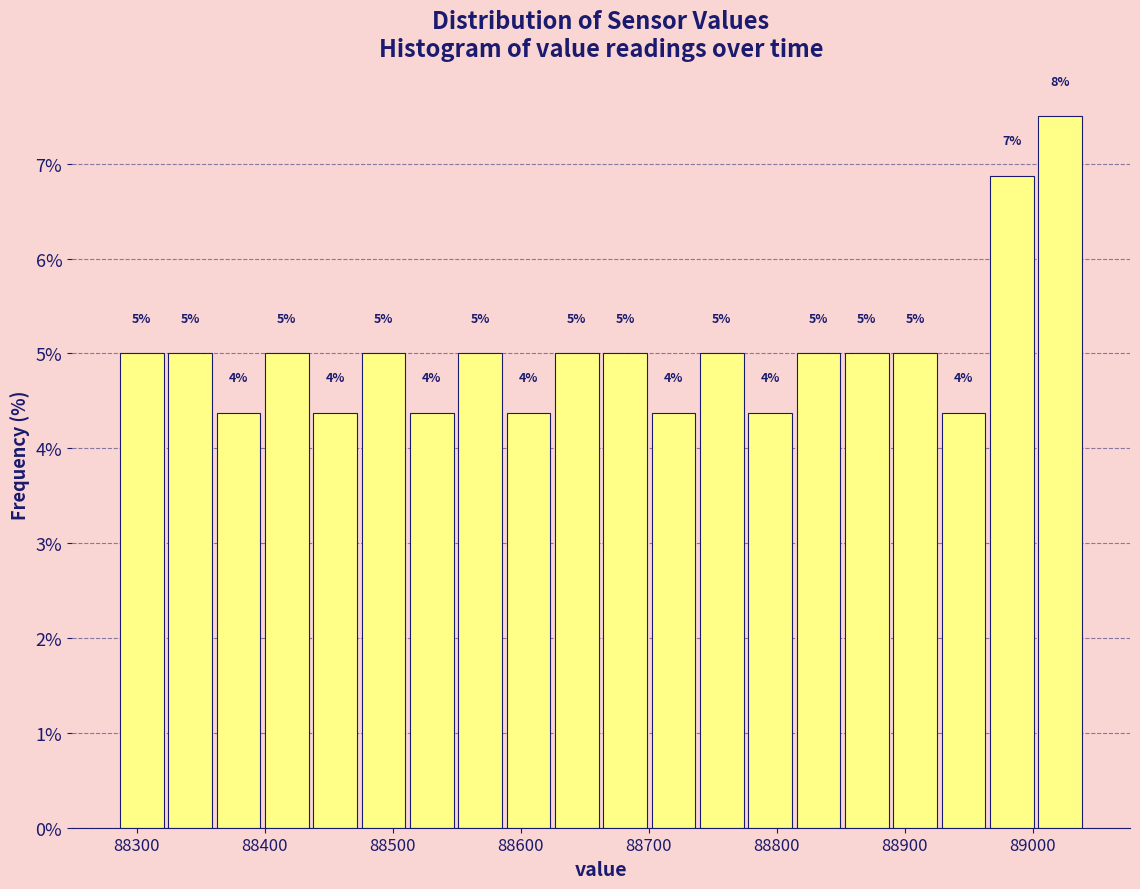

Read against the x-axis, roughly where is the centre of the tallest bar?

89020